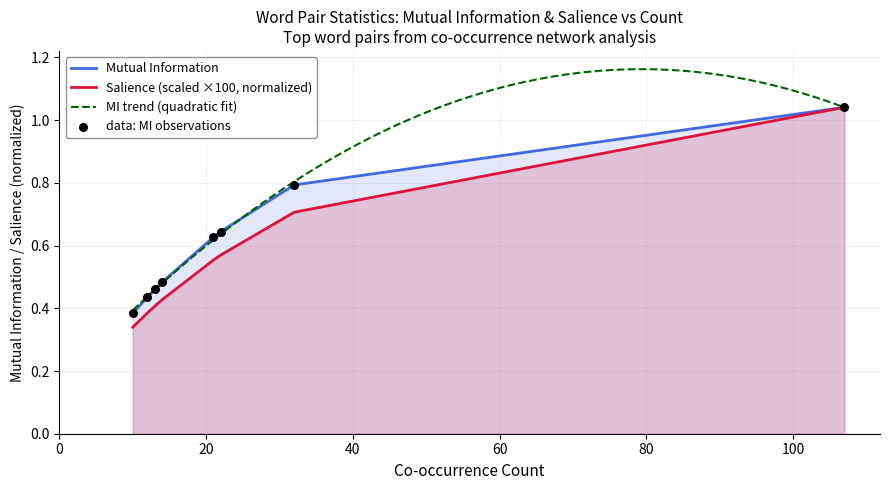

What is the total value across all series at 32?

1.5